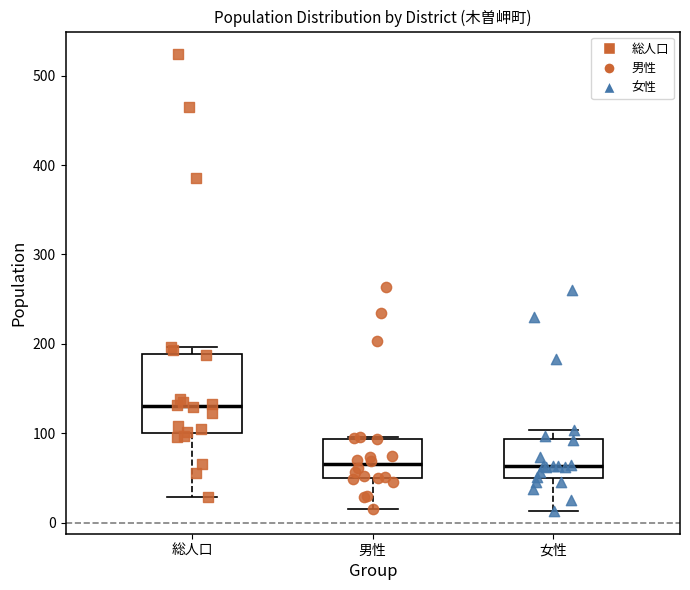

Reading left to right, transcribe this box plot: for each box, give where its median line is, the range the box spans, and where its two whiskers end, as read against the y-axis. The values are not printed on the chart, so give them approximately, as read against the axis.

総人口: median 130, box 100 to 190, whiskers 30 to 200
男性: median 70, box 50 to 90, whiskers 20 to 100
女性: median 60, box 50 to 90, whiskers 10 to 100